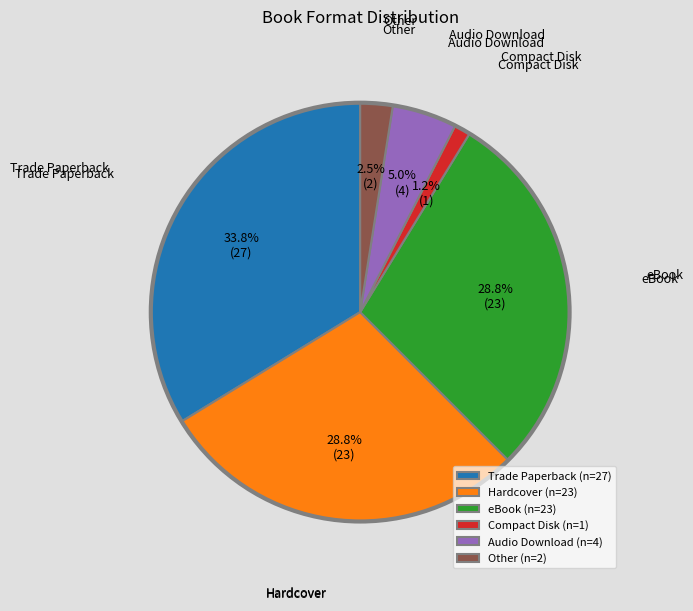

How many segments does this pie chart have?

6